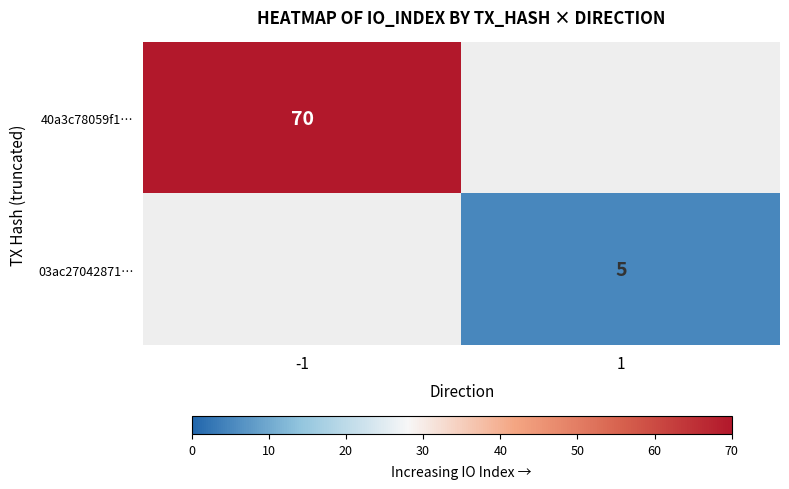

Is it true that 03ac27042871… equals 5 at 1?

True